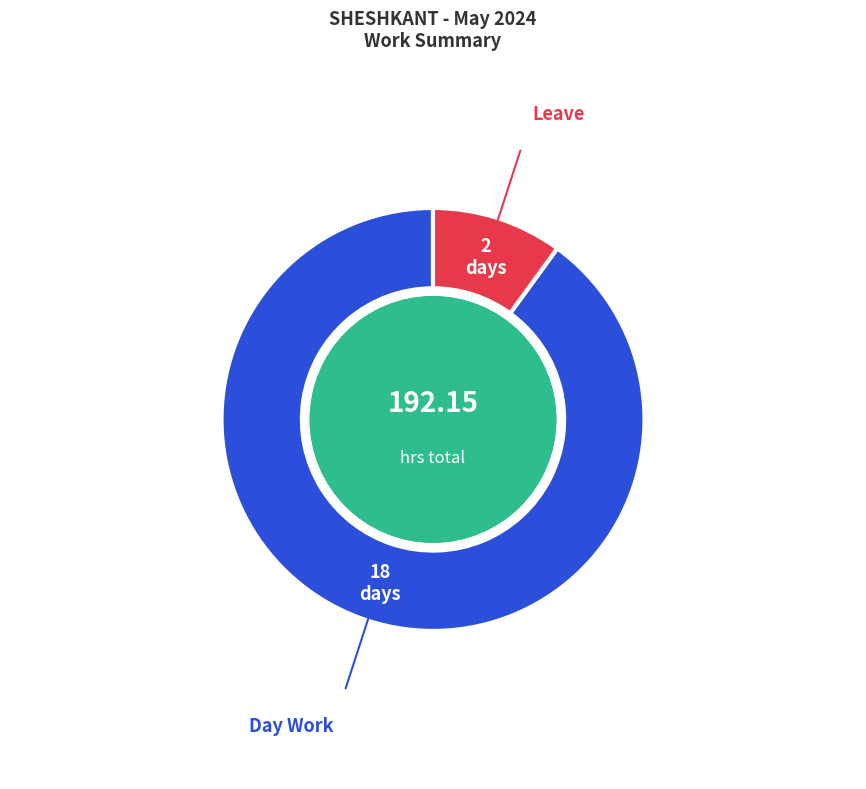

Is there a majority slice in this chart?

Yes